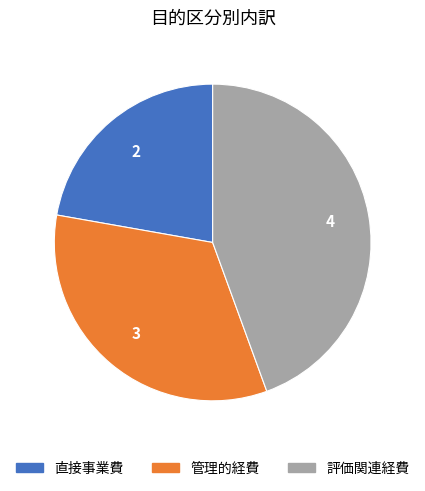

Do 管理的経費 and 直接事業費 together represent more than half of the pie?

Yes